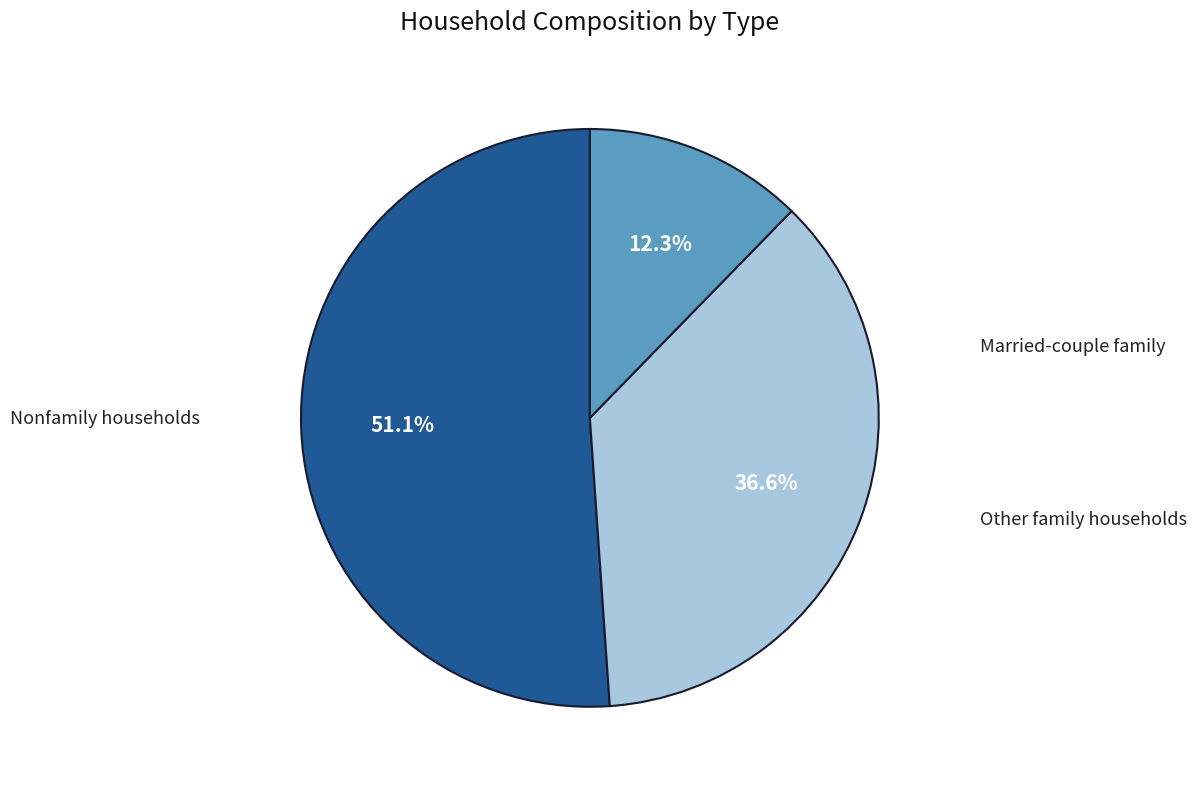

How many segments does this pie chart have?

3